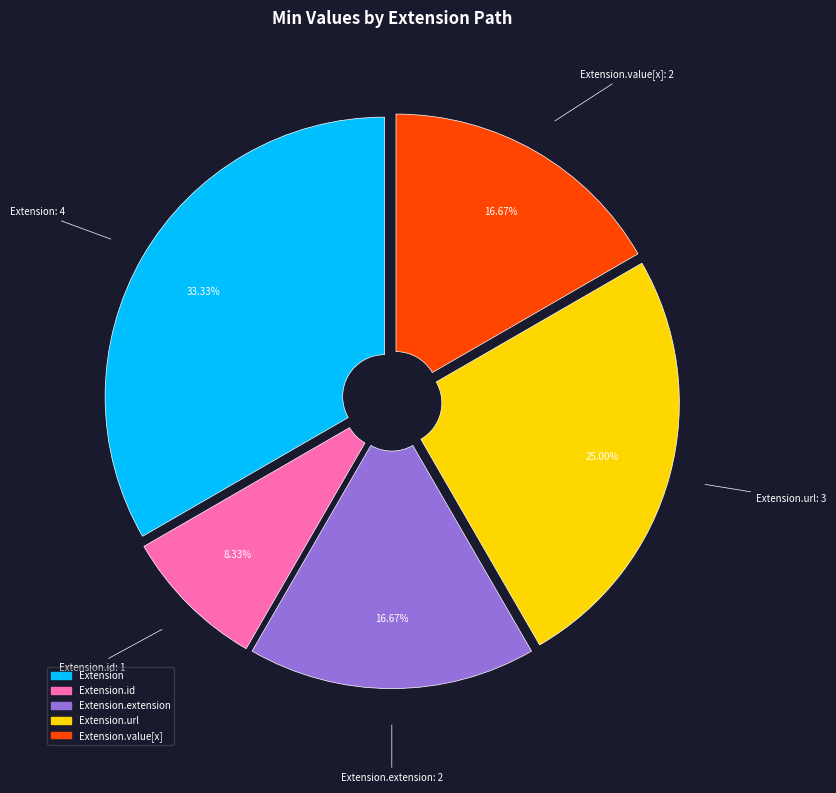

How many slices are in this pie chart?

5